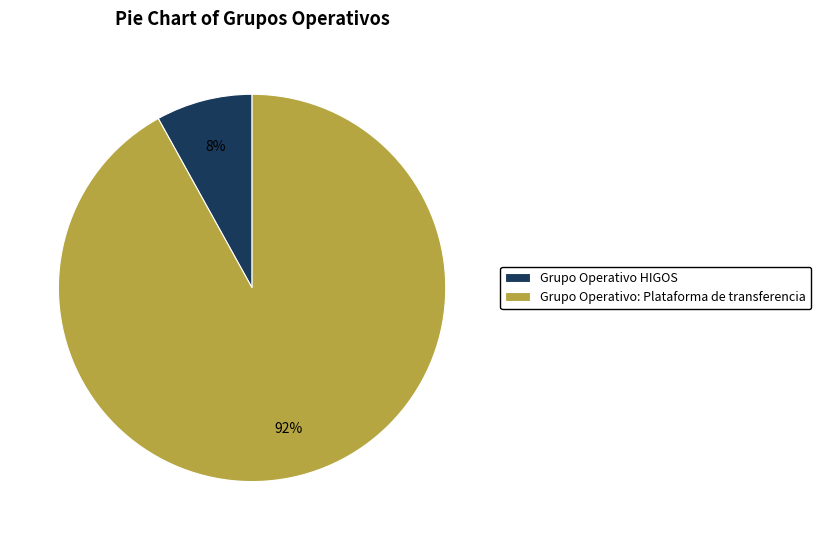

The Grupo Operativo: Plataforma de transferencia slice represents 82% of the pie. True or false?

False